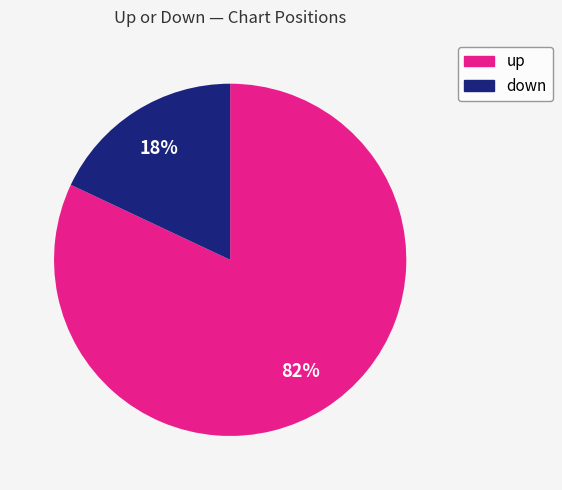

True or false: up accounts for 73% of the total.

False